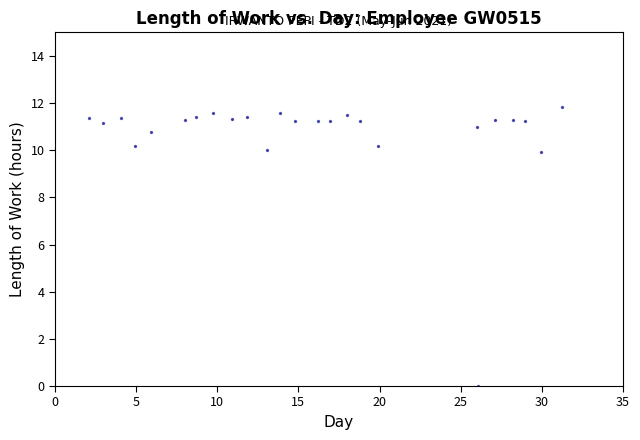

What is the range of X values (max minus min)?

29.1